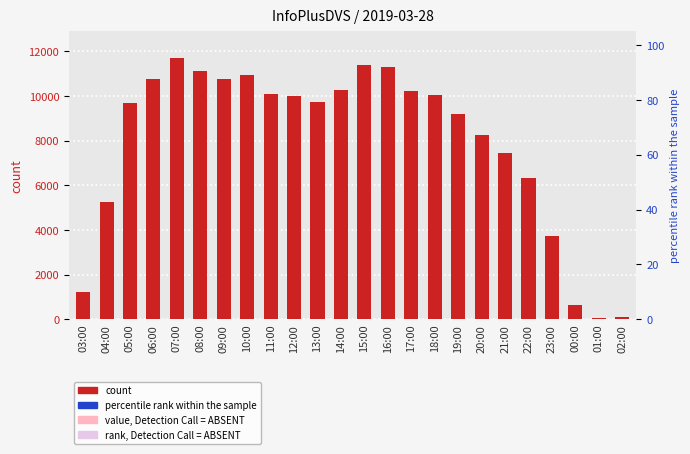

Rank the categories by value from lowest to highest.

01:00, 02:00, 00:00, 03:00, 23:00, 04:00, 22:00, 21:00, 20:00, 19:00, 05:00, 13:00, 12:00, 18:00, 11:00, 17:00, 14:00, 09:00, 06:00, 10:00, 08:00, 16:00, 15:00, 07:00